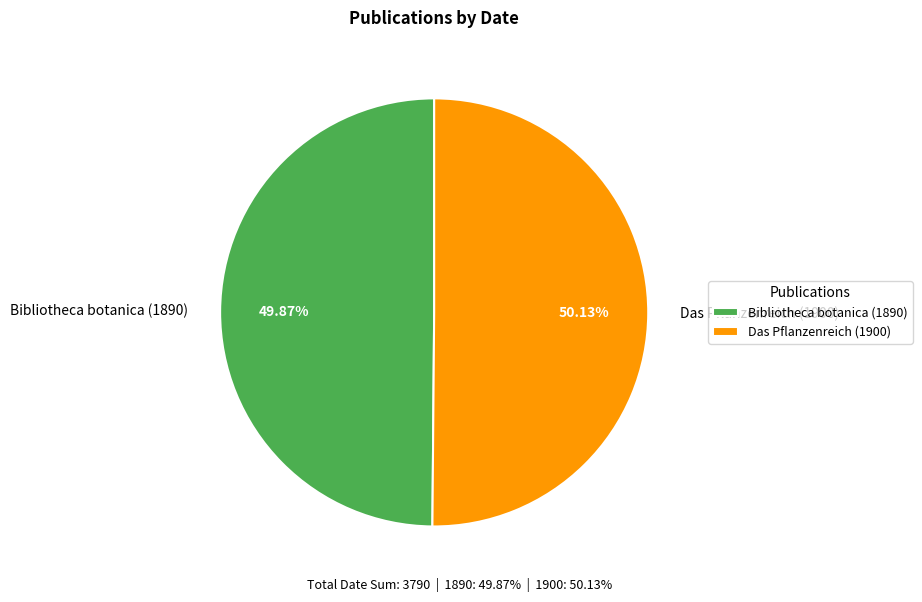

To the nearest percent, what percentage of the pie is Das Pflanzenreich (1900)?

50%